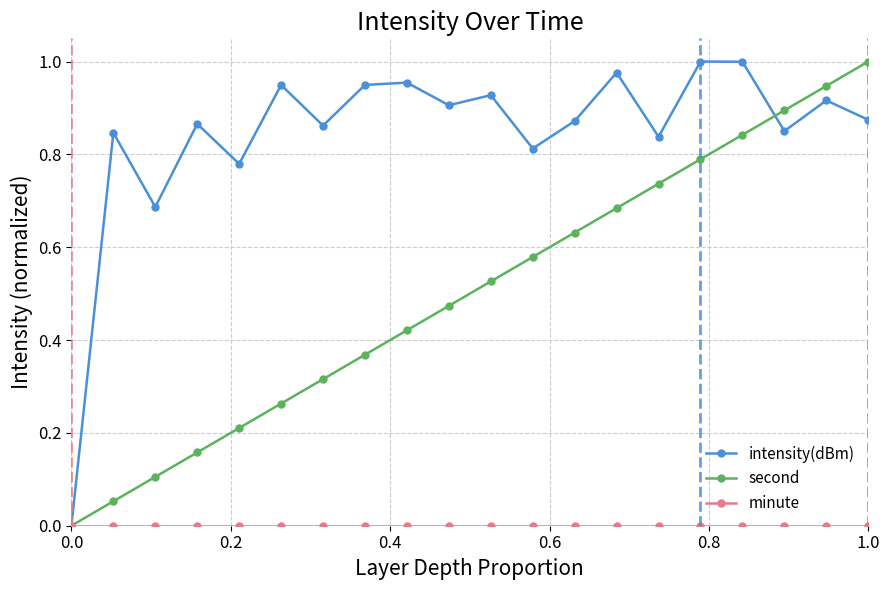

True or false: second has more than 1 points higher than both neighbors.

False